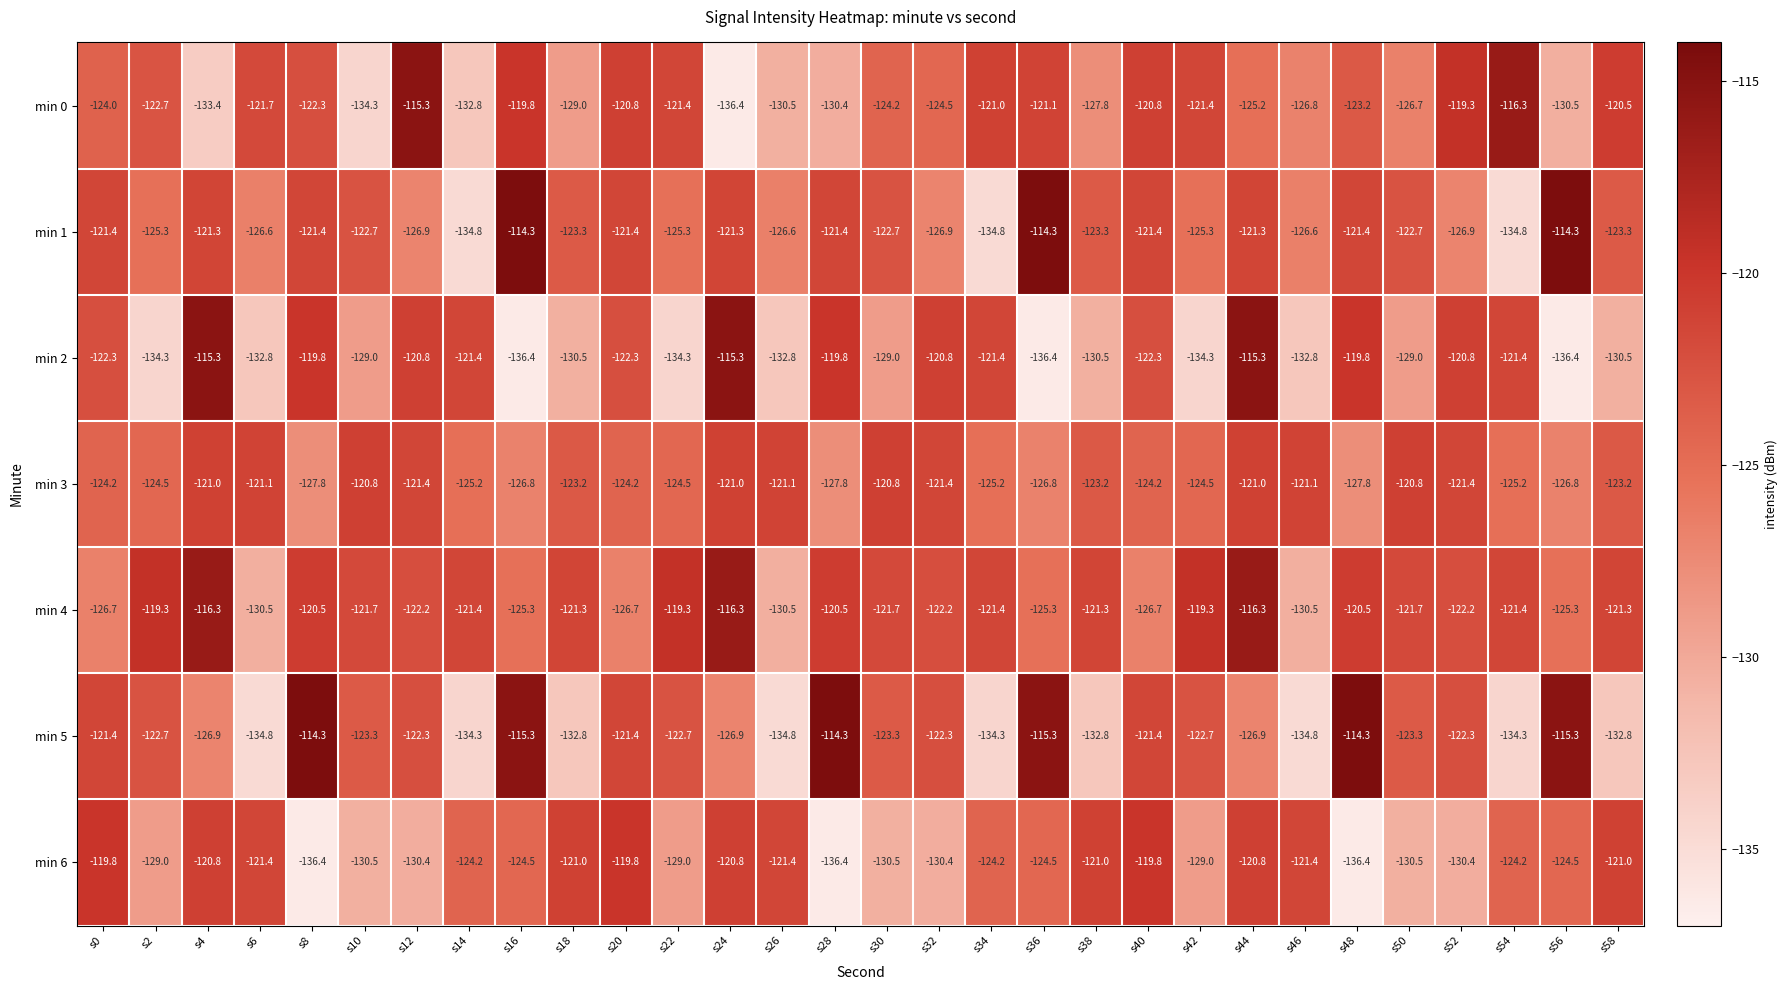

The value of min 1 at s50 is -216.8. True or false?

False